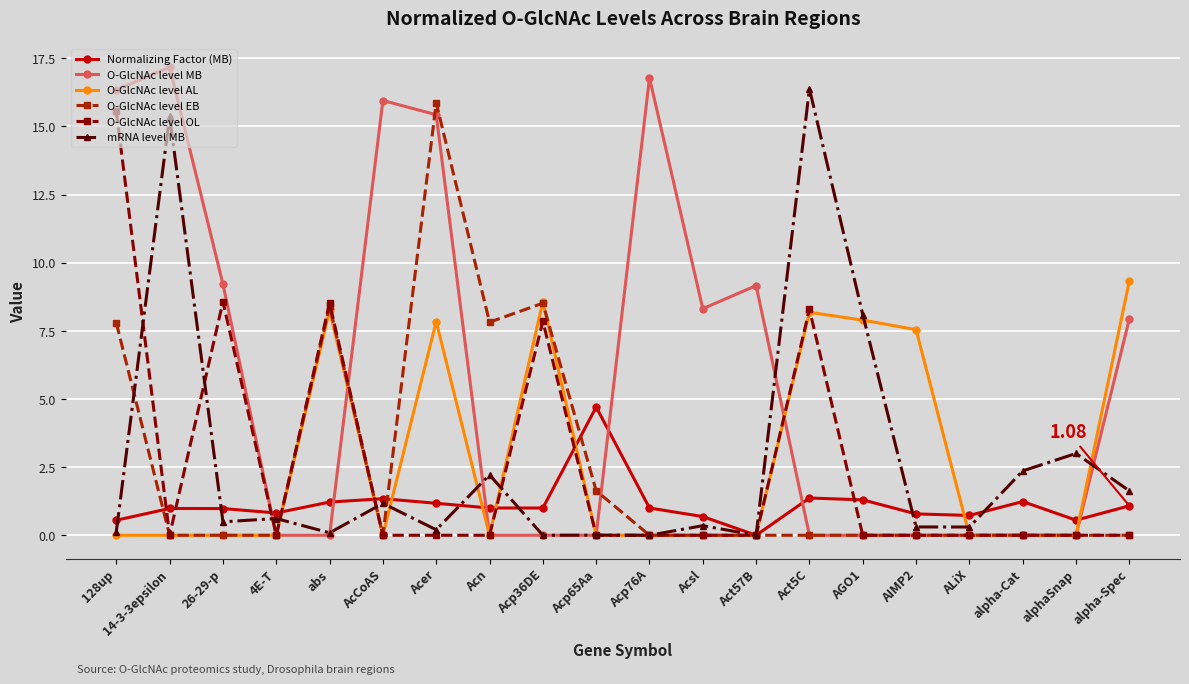

What is the label of the 15th point from the right?

AcCoAS